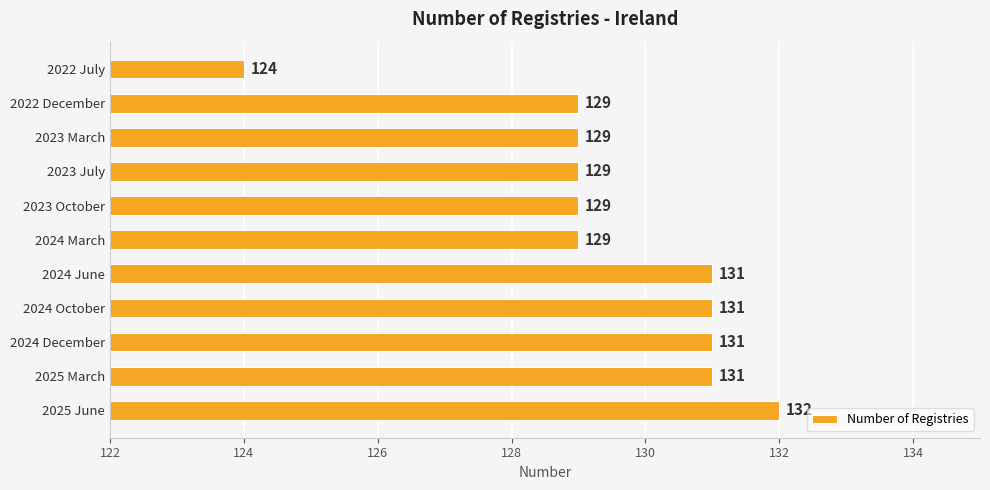

At which category does the chart reach its peak across all series?

2025 June